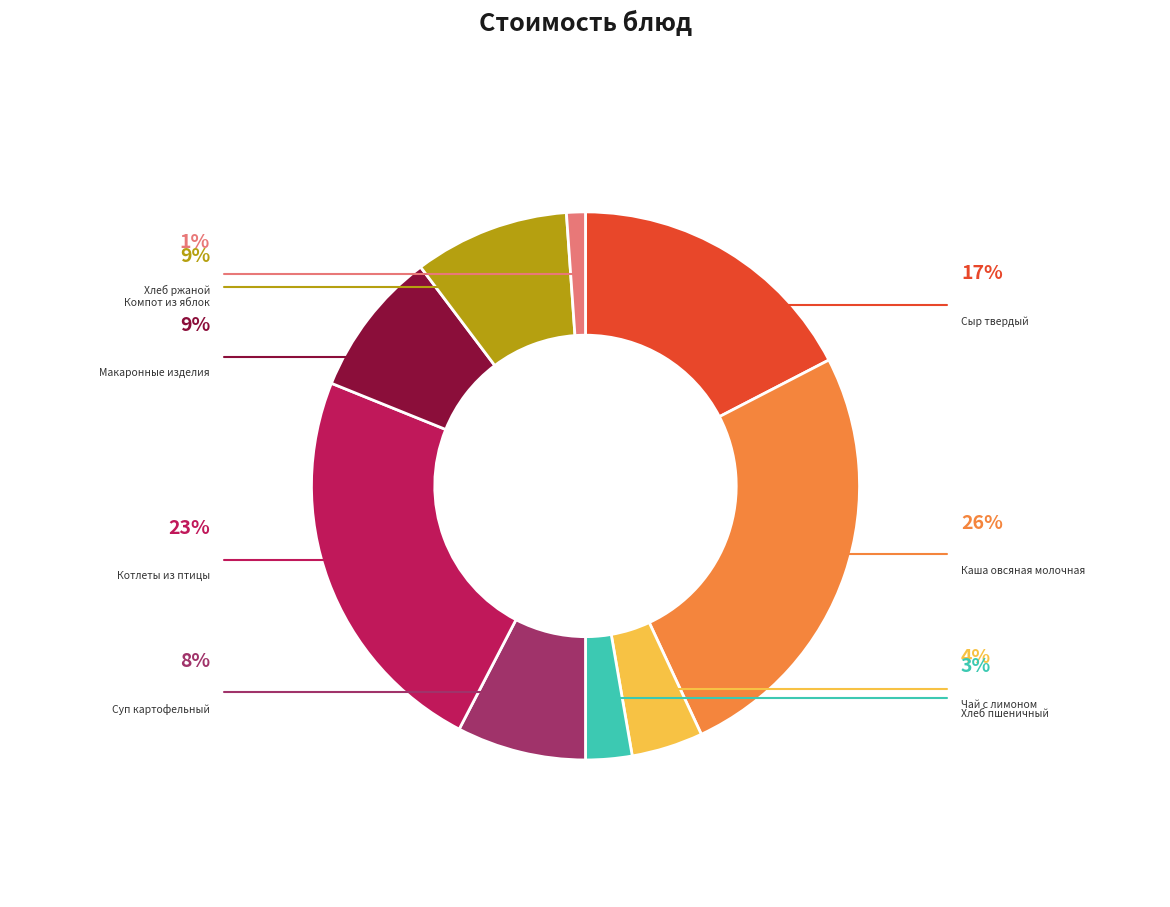

Is Сыр твердый the majority of the pie?

No